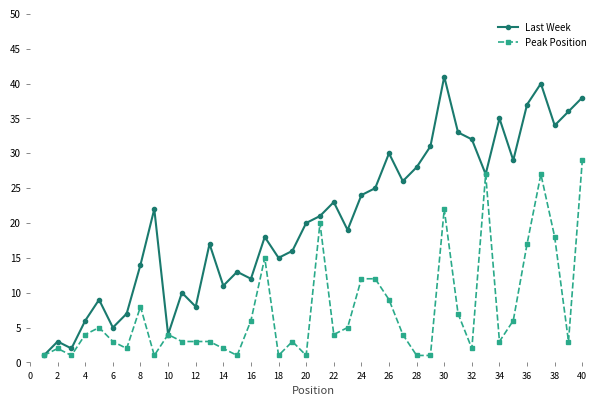

What is the maximum value shown in the chart?

41